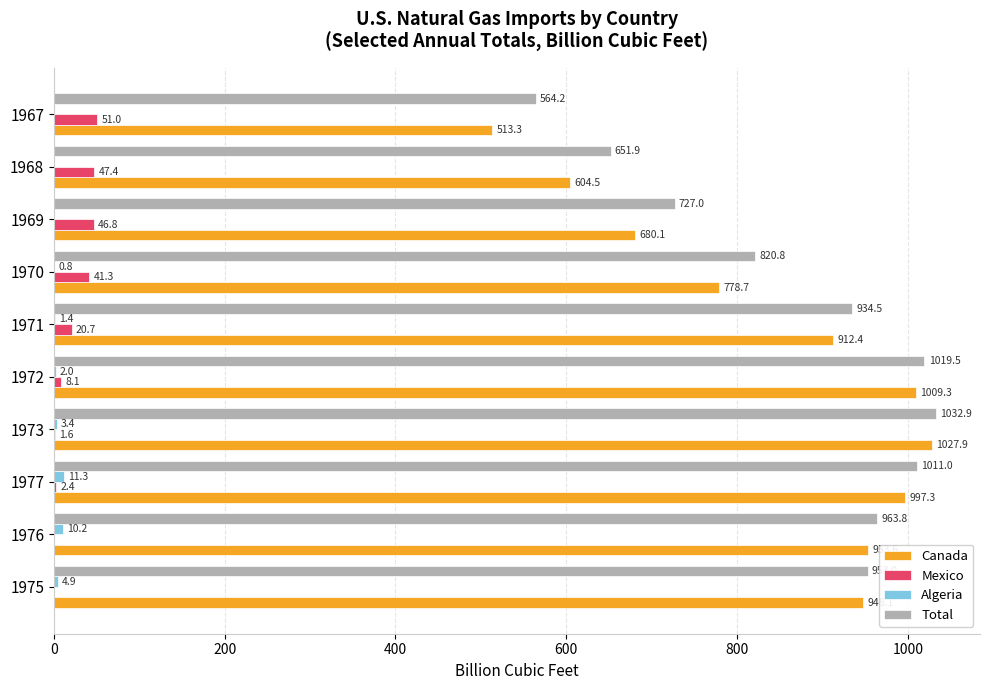

Between 1969 and 1967, which series saw the biggest shift?

Canada